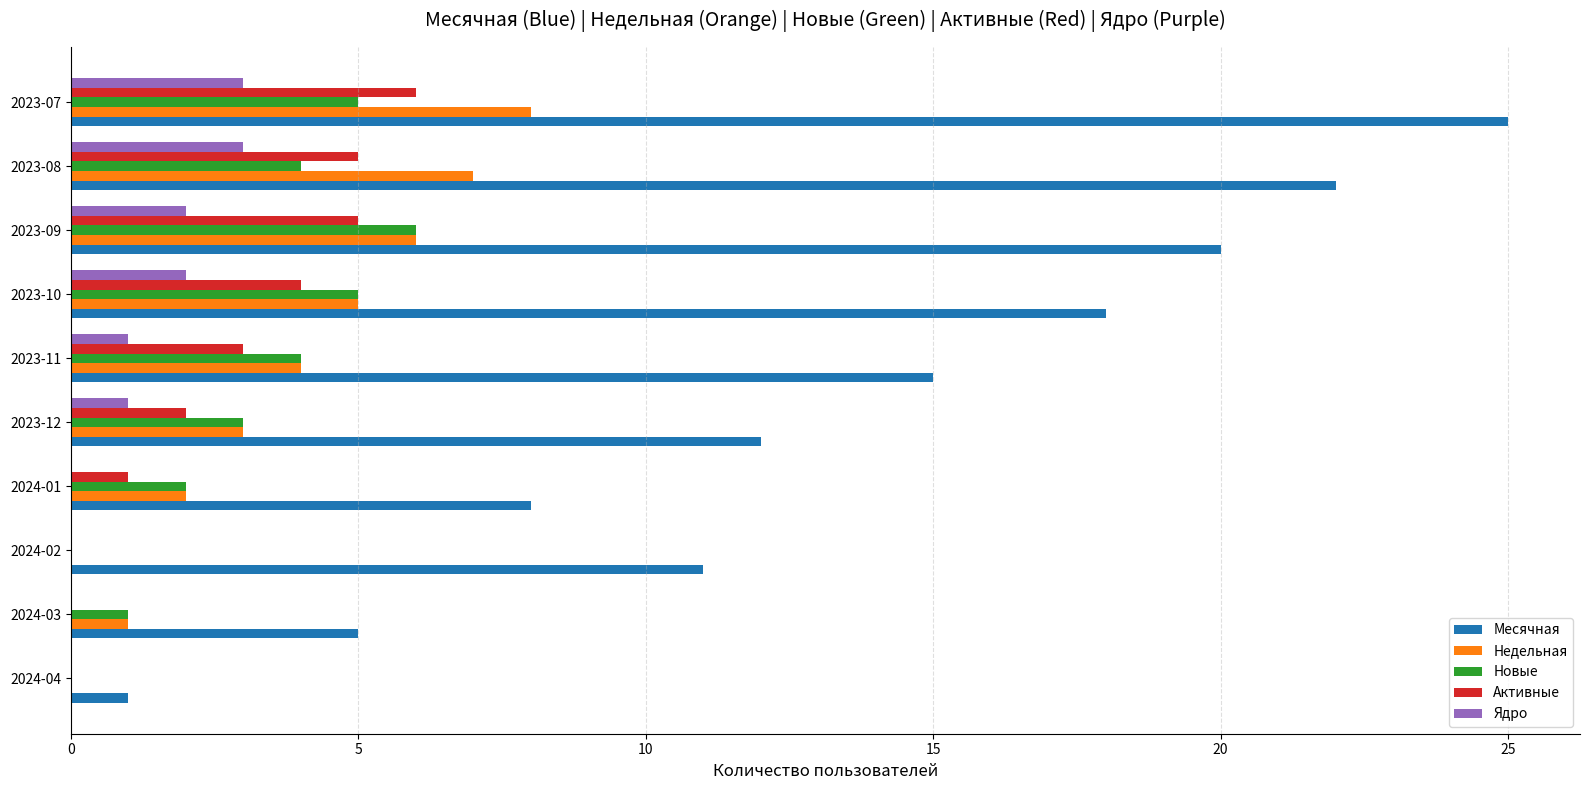

How many data points does each series have?

10